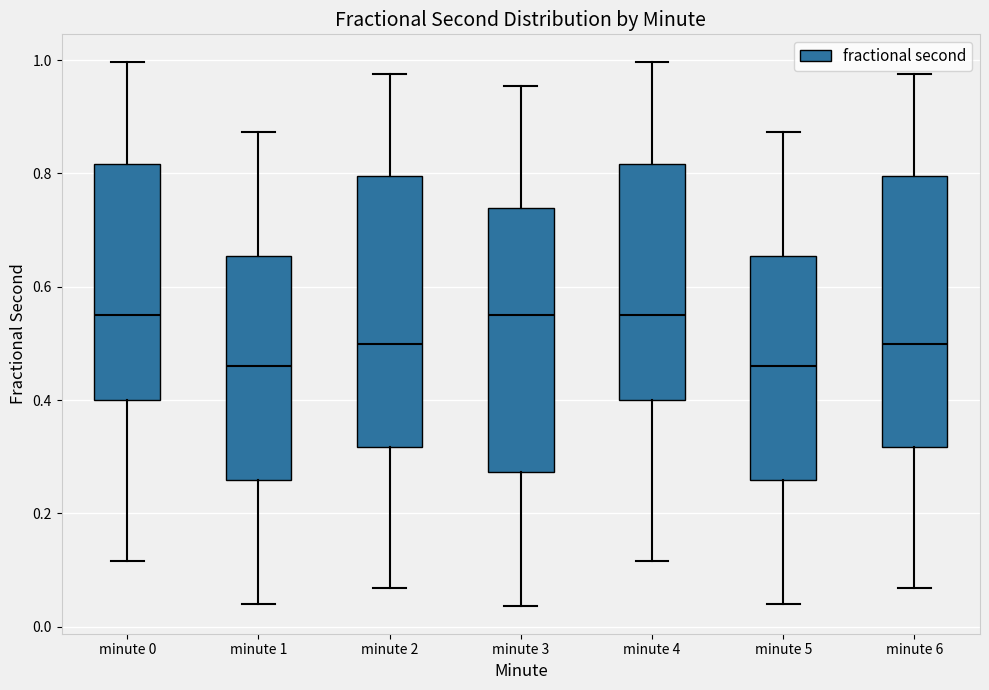

Where is the lower edge of the box for minute 1 on the y-axis? The values are not printed on the chart, so give them approximately, as read against the axis.

0.26